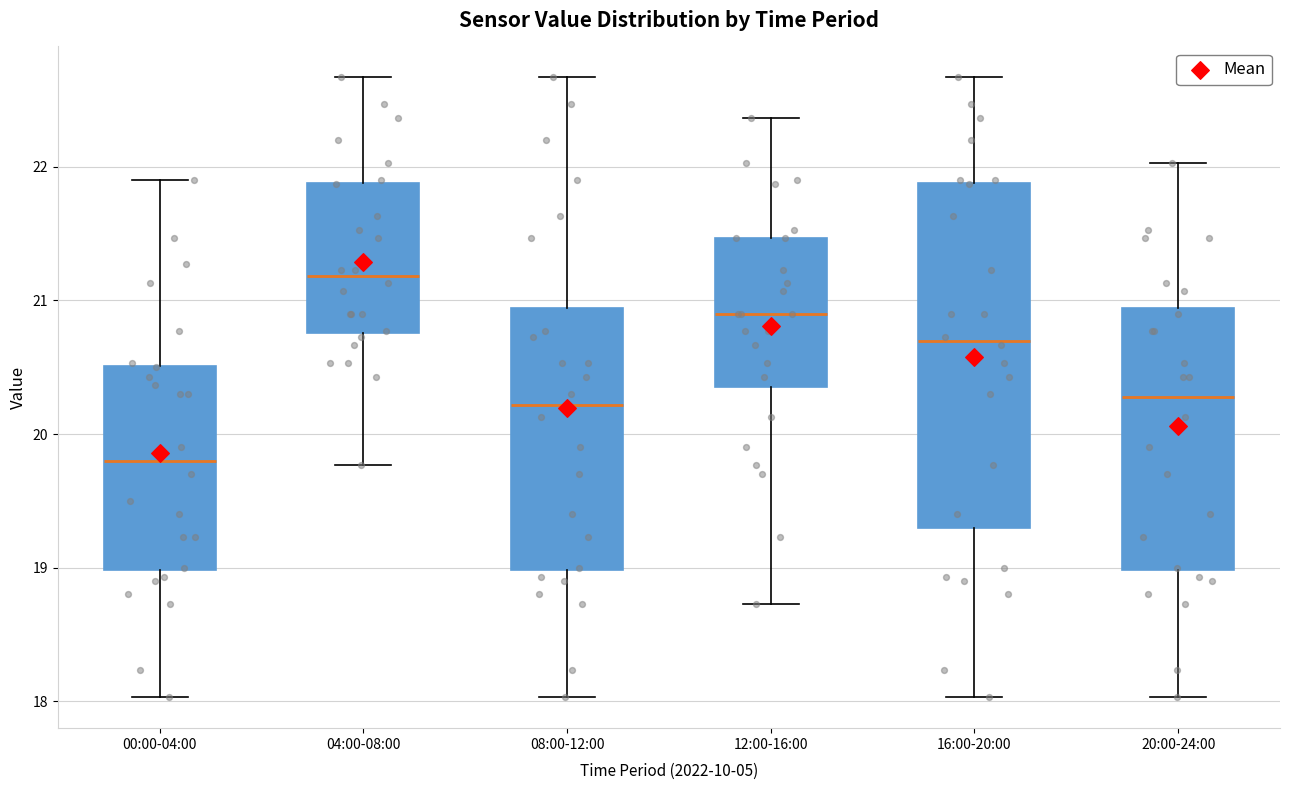

Reading left to right, transcribe this box plot: for each box, give where its median line is, the range the box spans, and where its two whiskers end, as read against the y-axis. The values are not printed on the chart, so give them approximately, as read against the axis.

00:00-04:00: median 19.8, box 19.0 to 20.5, whiskers 18.0 to 21.9
04:00-08:00: median 21.2, box 20.8 to 21.9, whiskers 19.8 to 22.7
08:00-12:00: median 20.2, box 19.0 to 20.9, whiskers 18.0 to 22.7
12:00-16:00: median 20.9, box 20.4 to 21.5, whiskers 18.7 to 22.4
16:00-20:00: median 20.7, box 19.3 to 21.9, whiskers 18.0 to 22.7
20:00-24:00: median 20.3, box 19.0 to 20.9, whiskers 18.0 to 22.0